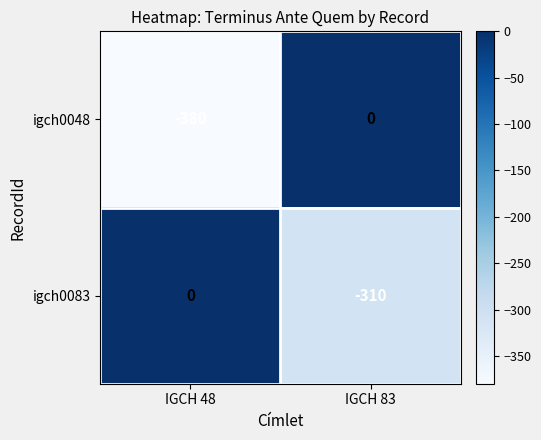

Which series has the largest total across all categories?

igch0083